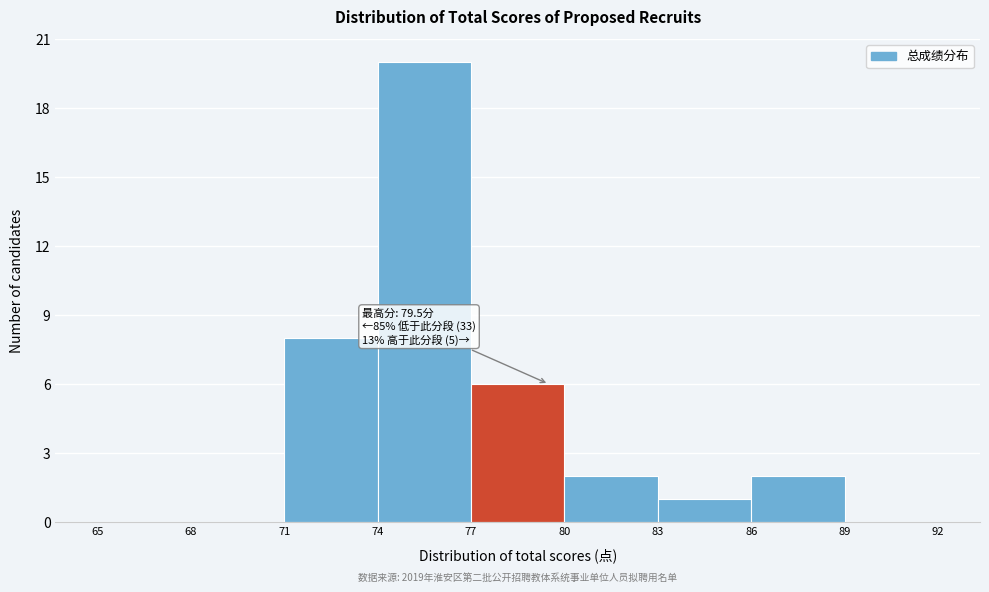

Over which range of the x-axis is the bar tallest?

74 to 77